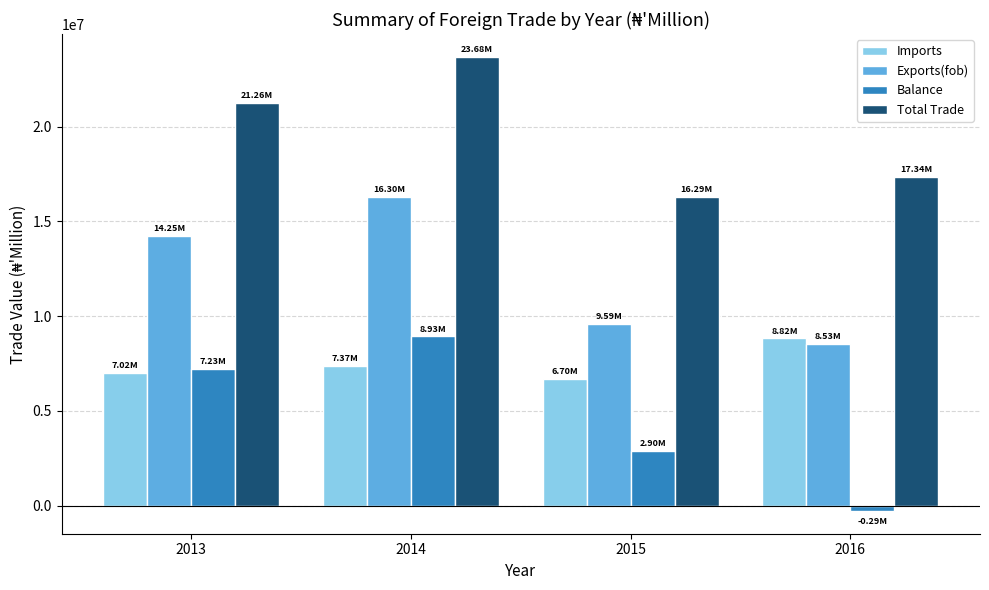

What is the maximum value for Total Trade?

23678411.7